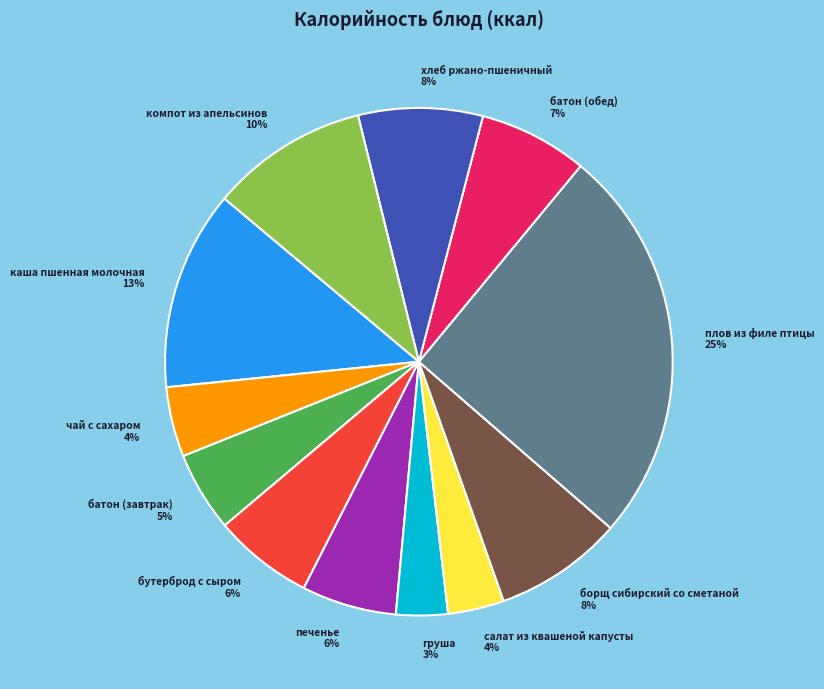

To the nearest percent, what is the combined percentage of салат из квашеной капусты and борщ сибирский со сметаной?

12%